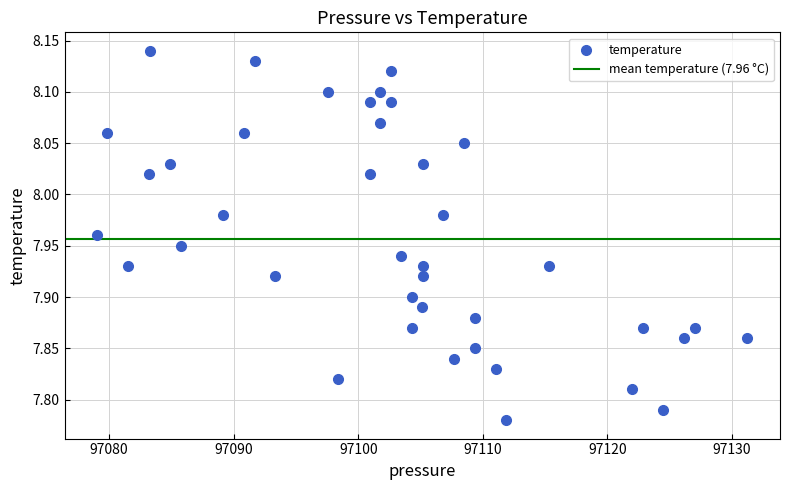

What is the range of Y values (max minus min)?

0.4